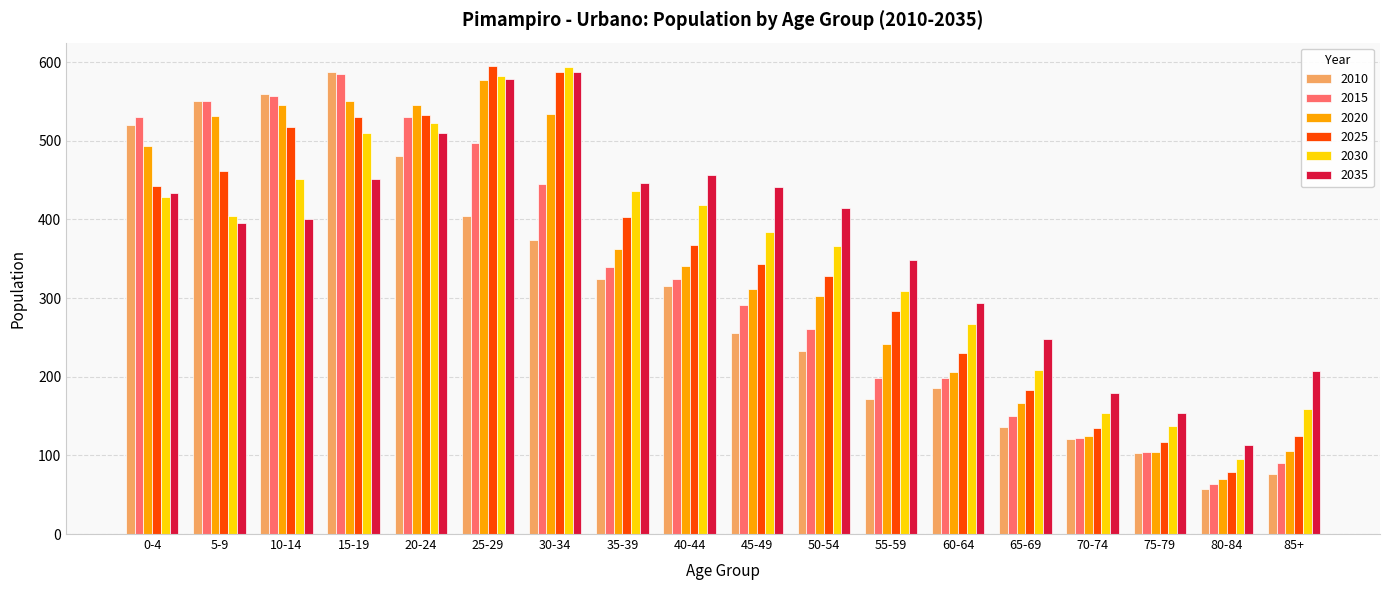

Is the value of 2030 at 0-4 greater than the value of 2020 at 40-44?

Yes